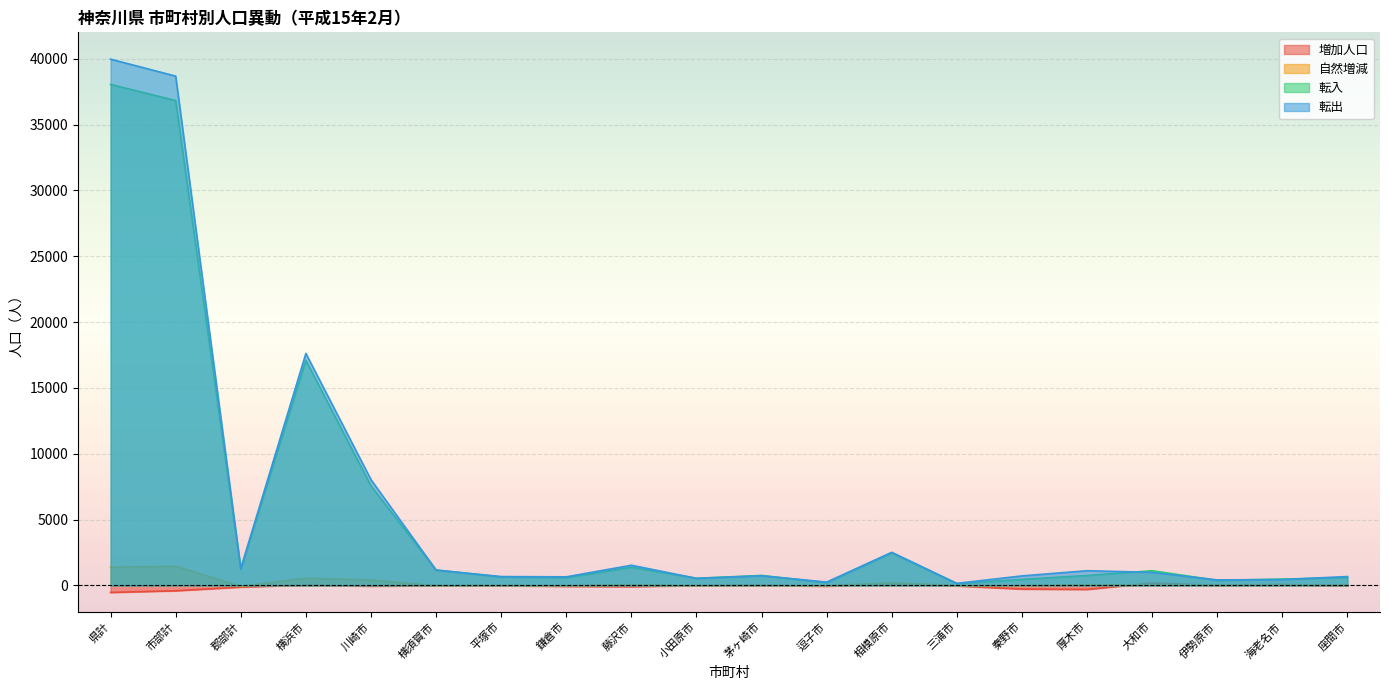

Which series has the widest spread of values?

転出